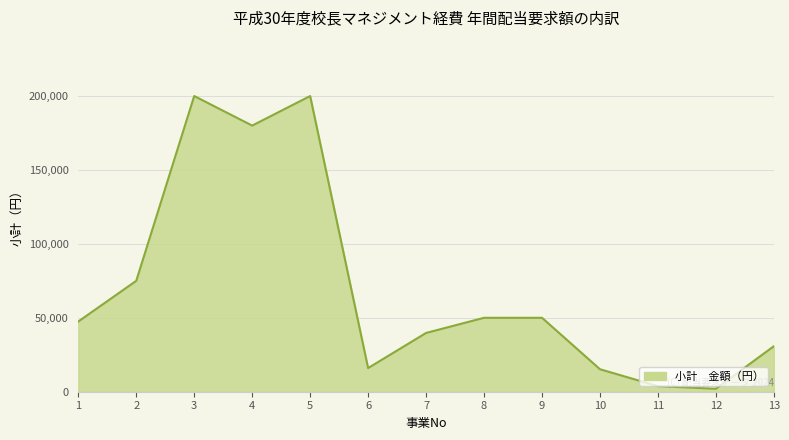

What is the minimum value shown in the chart?

2000